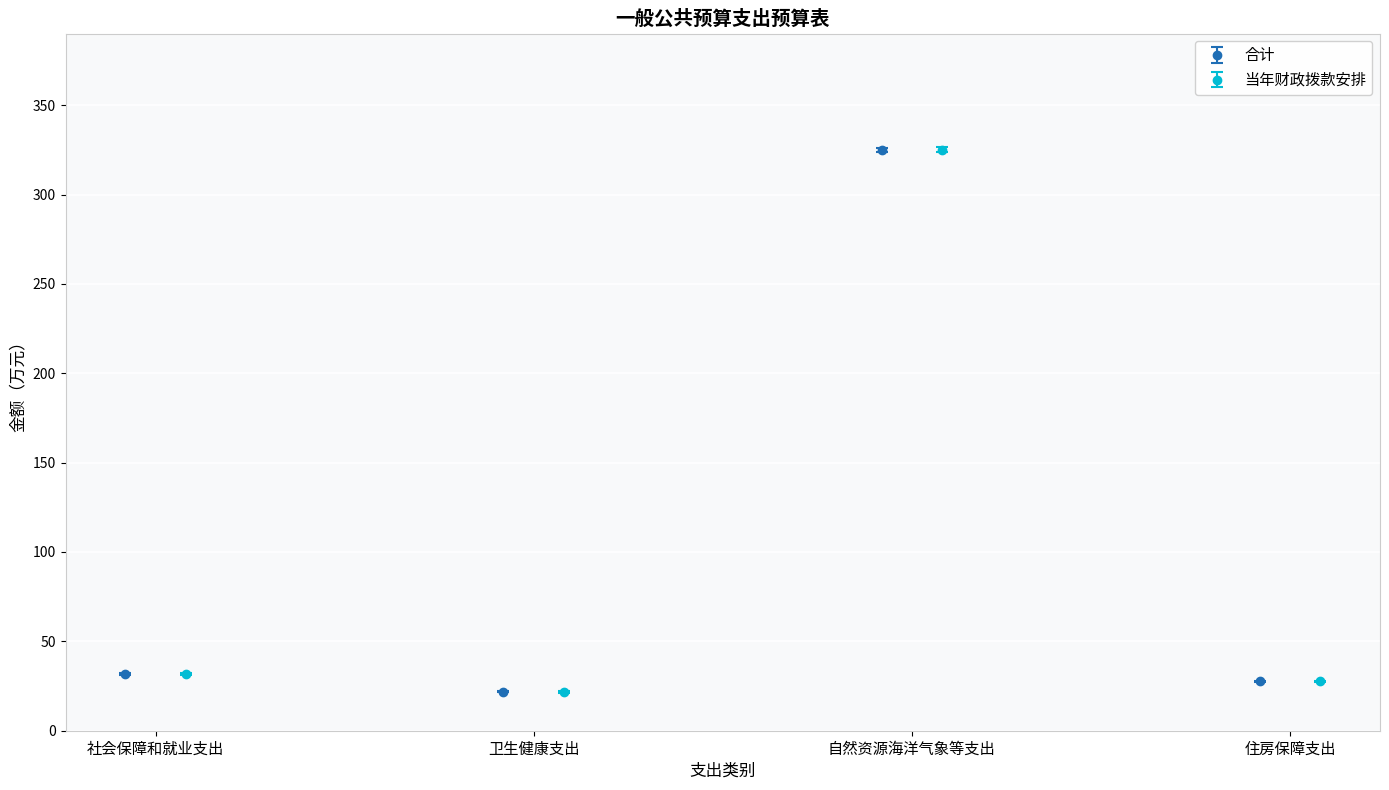

What is the minimum value for 合计?

21.8